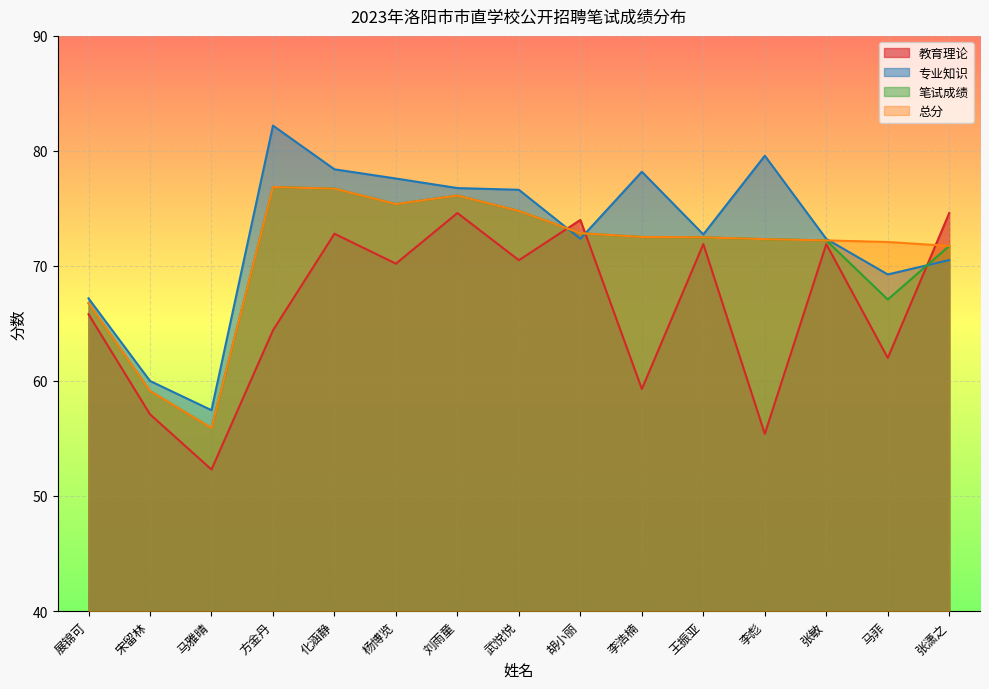

True or false: 教育理论 has a value of 57.1 at 宋留林.

True